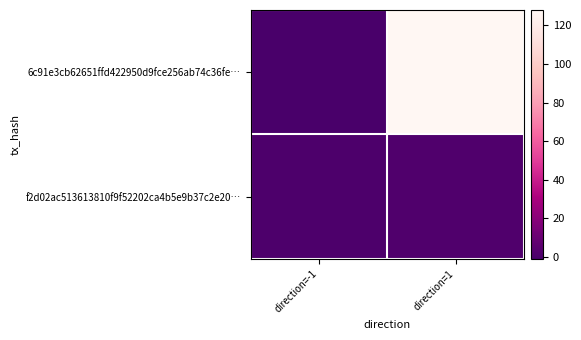

At which category is the sum across all series the highest?

direction=1